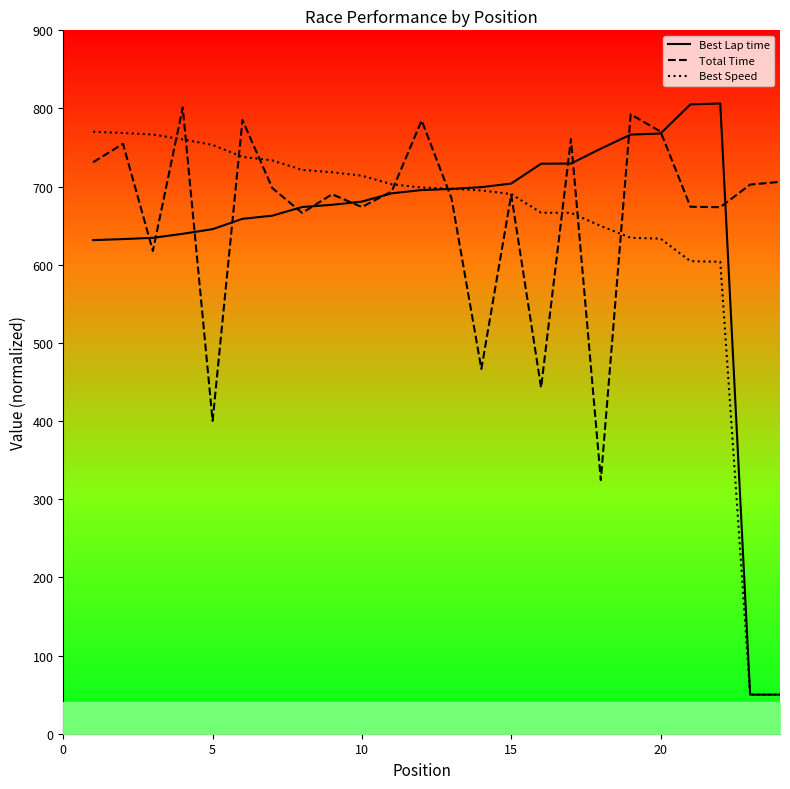

The value of Total Time at 15 is 418.7. True or false?

False